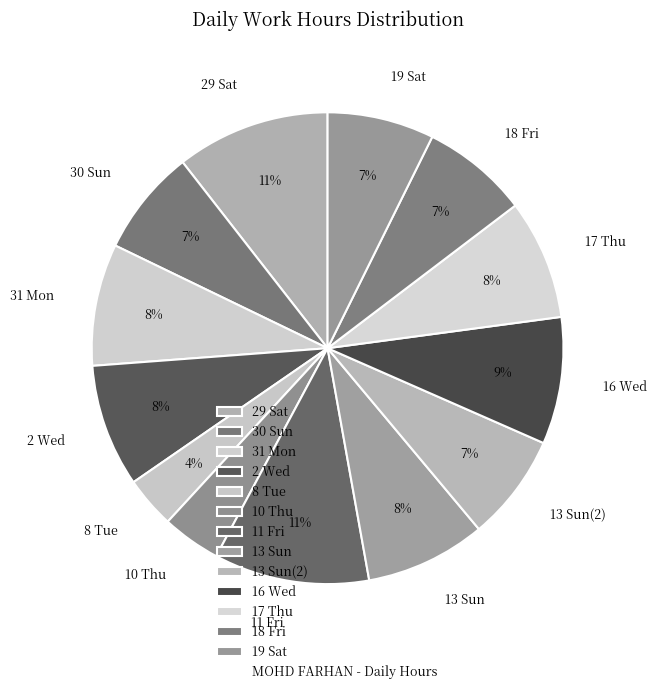

Does any single category account for the majority?

No